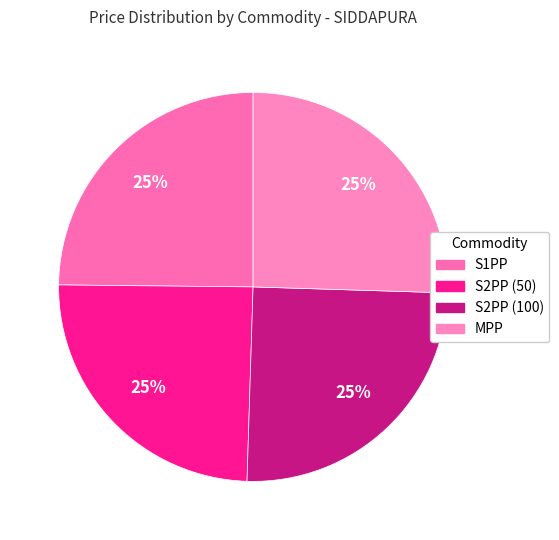

Does any single category account for the majority?

No